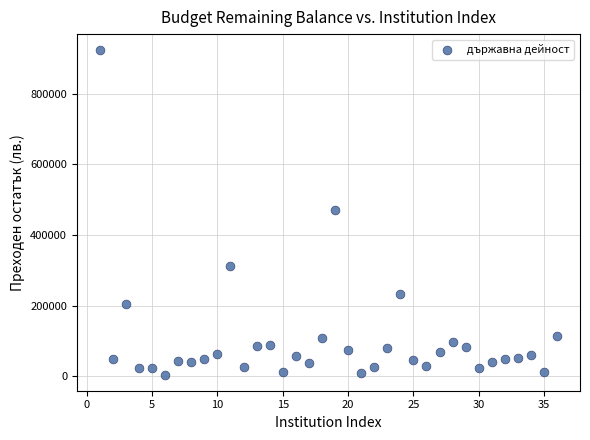

What is the range of Y values (max minus min)?

917288